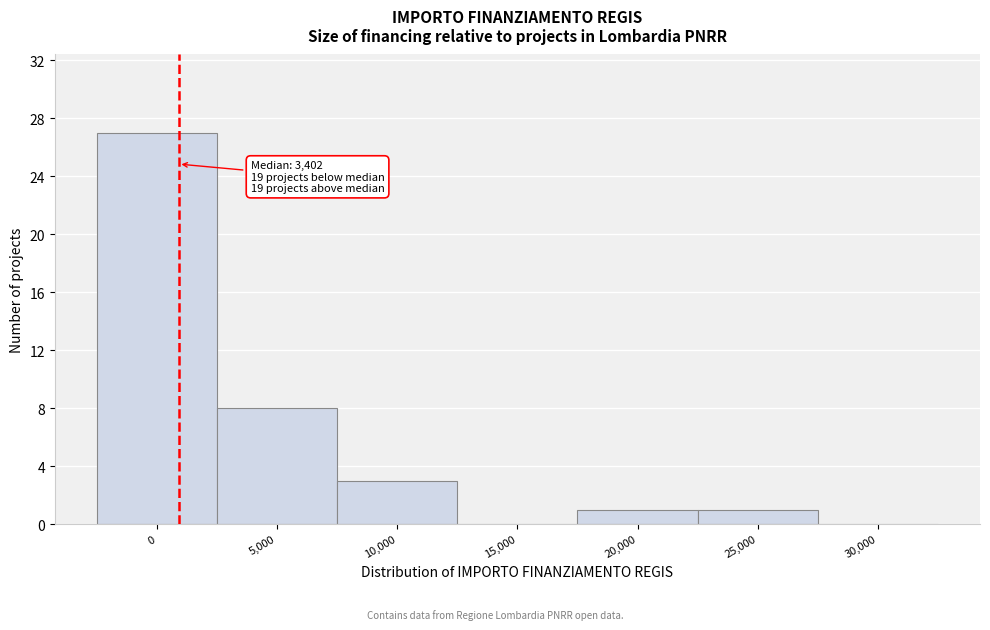

Reading left to right, extract all data points from this chart.

0=27	5,000=8	10,000=3	15,000=0	20,000=1	25,000=1	30,000=0